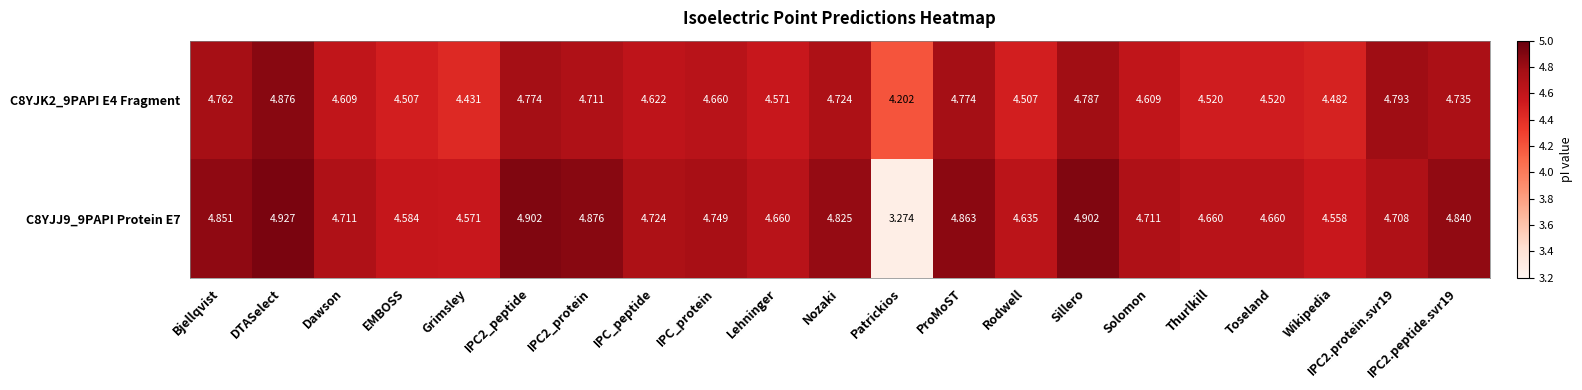

Which category has the lowest value in the C8YJK2_9PAPI E4 Fragment series?

Patrickios